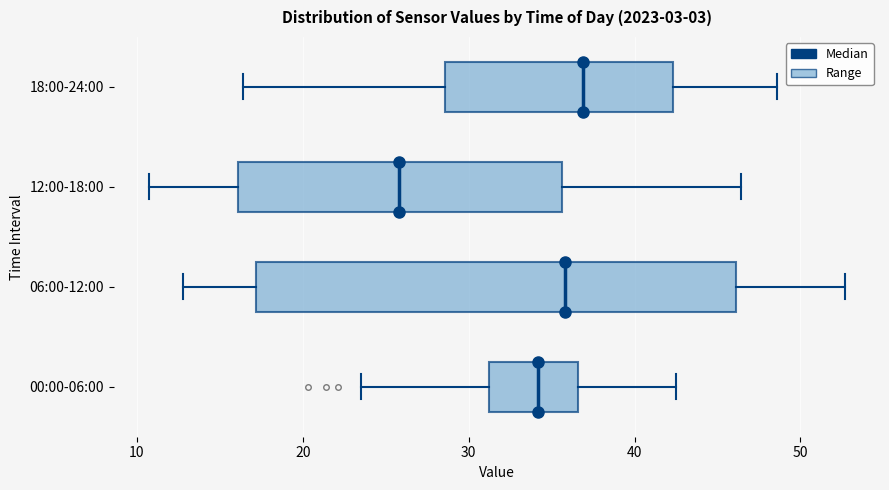

Where does the right whisker of the box for 12:00-18:00 end on the x-axis? The values are not printed on the chart, so give them approximately, as read against the axis.

46